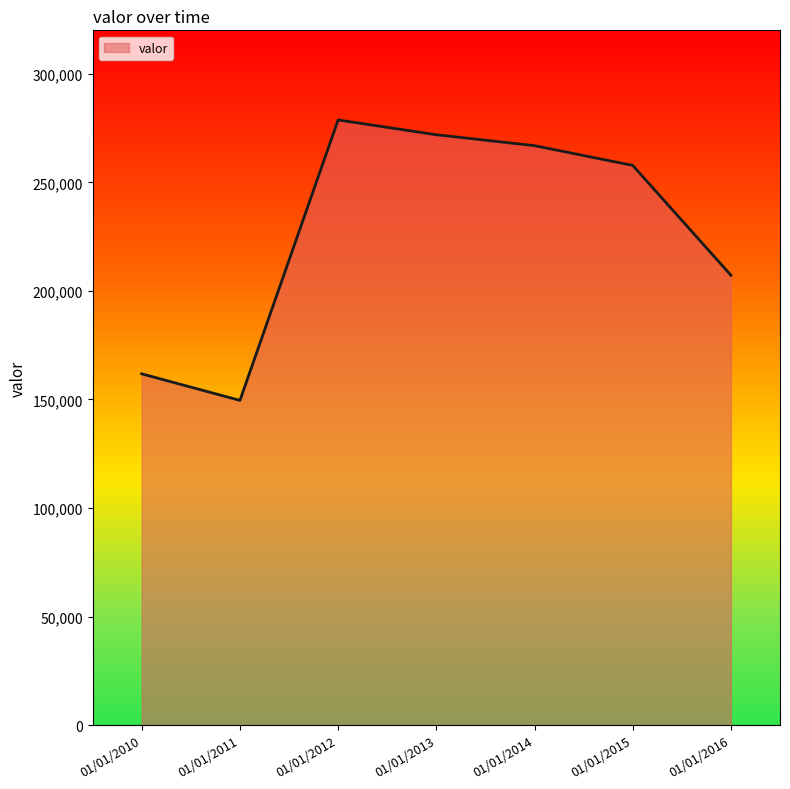

List the labels in order of value, largest first.

01/01/2012, 01/01/2013, 01/01/2014, 01/01/2015, 01/01/2016, 01/01/2010, 01/01/2011